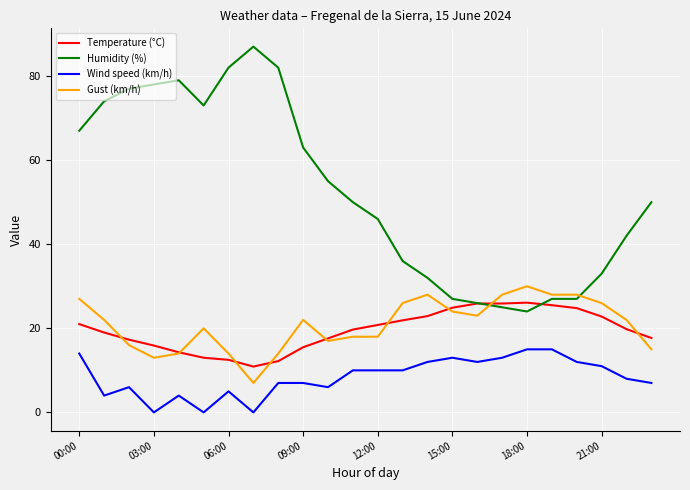

True or false: Wind speed (km/h) and Gust (km/h) cross at least once.

False